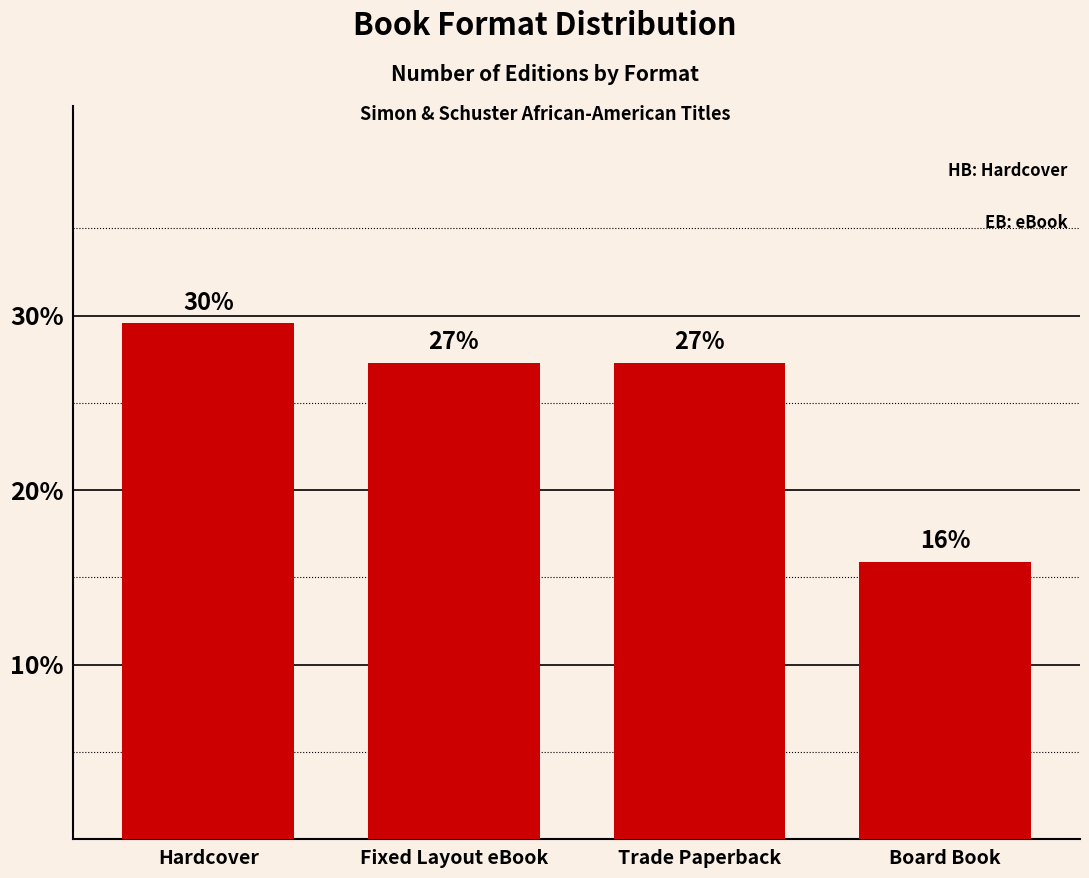

Which has a higher value, Board Book or Fixed Layout eBook?

Fixed Layout eBook